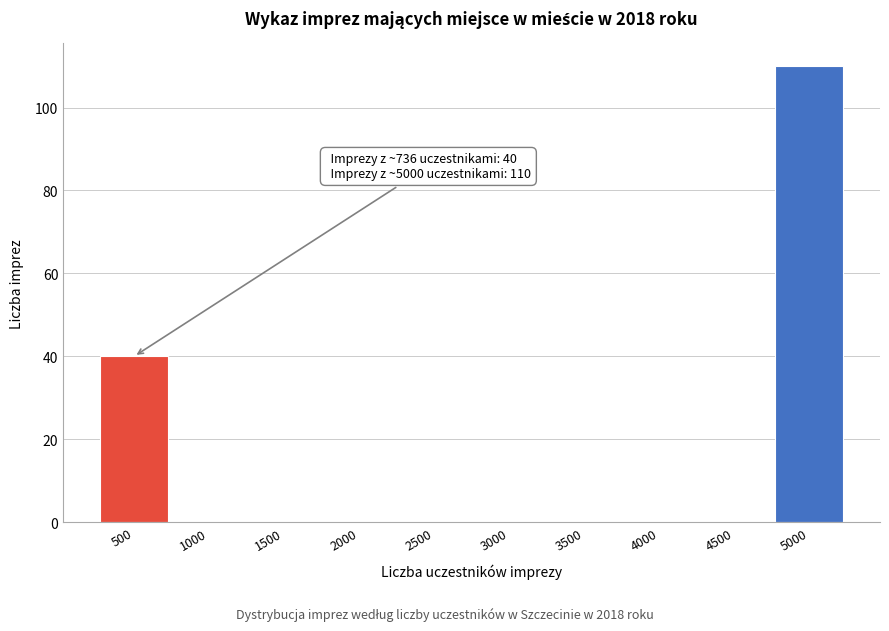

Reading left to right, extract all data points from this chart.

500=40	1000=0	1500=0	2000=0	2500=0	3000=0	3500=0	4000=0	4500=0	5000=110